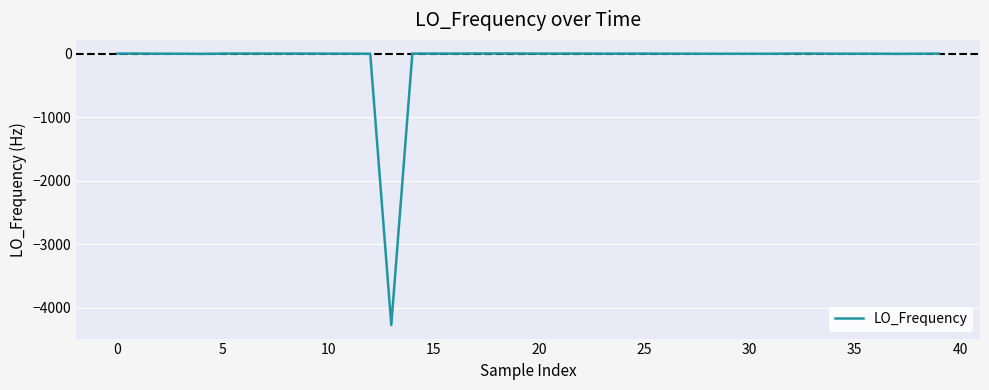

What is the maximum value shown in the chart?

2.7